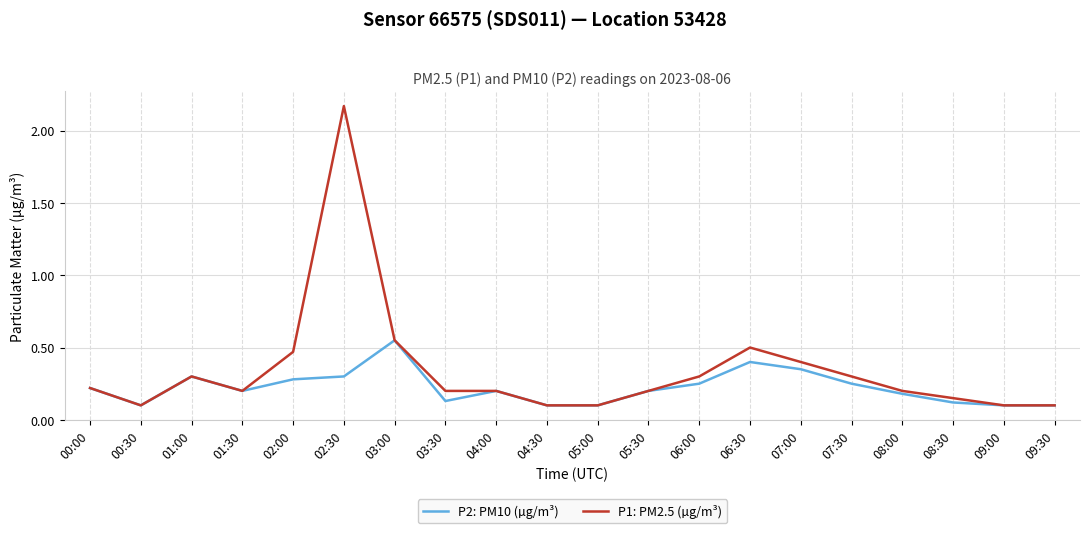

Rank the series by their maximum value, from lowest to highest.

P2: PM10 (µg/m³), P1: PM2.5 (µg/m³)